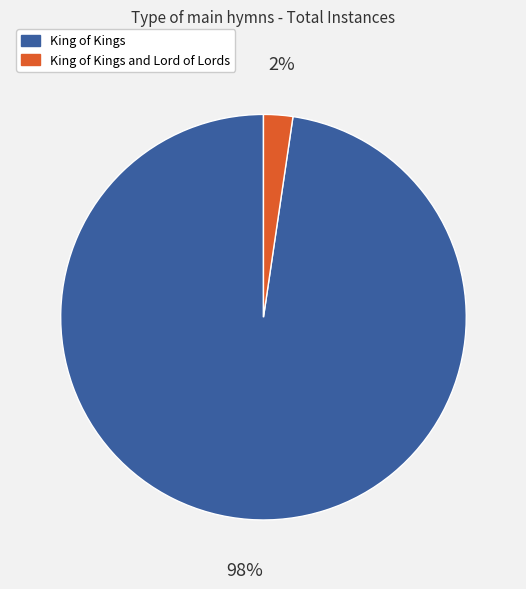

How many segments does this pie chart have?

2